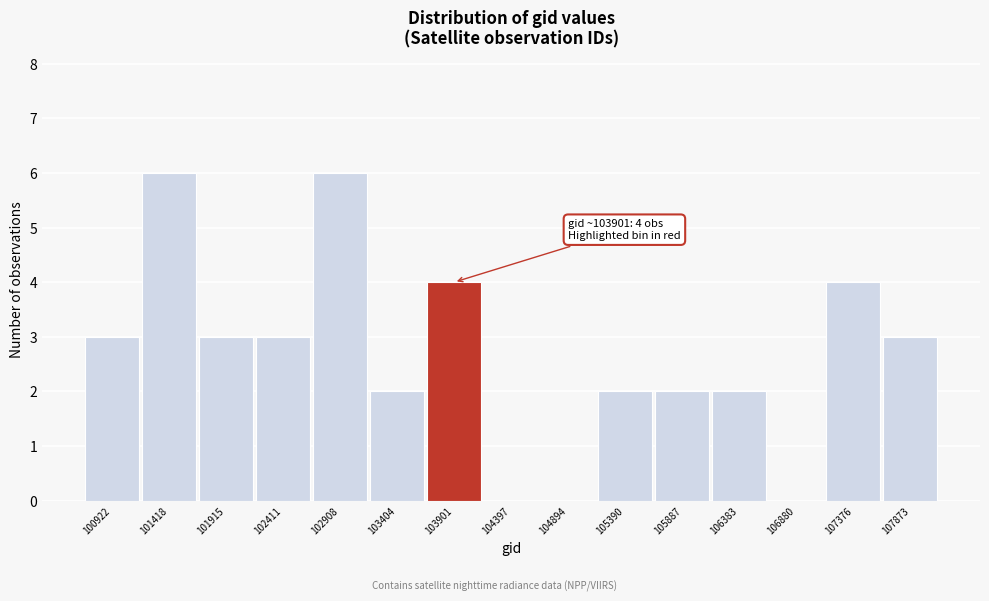

Reading left to right, what are all the values shown in this chart?

100922=3	101418=6	101915=3	102411=3	102908=6	103404=2	103901=4	104397=0	104894=0	105390=2	105887=2	106383=2	106880=0	107376=4	107873=3